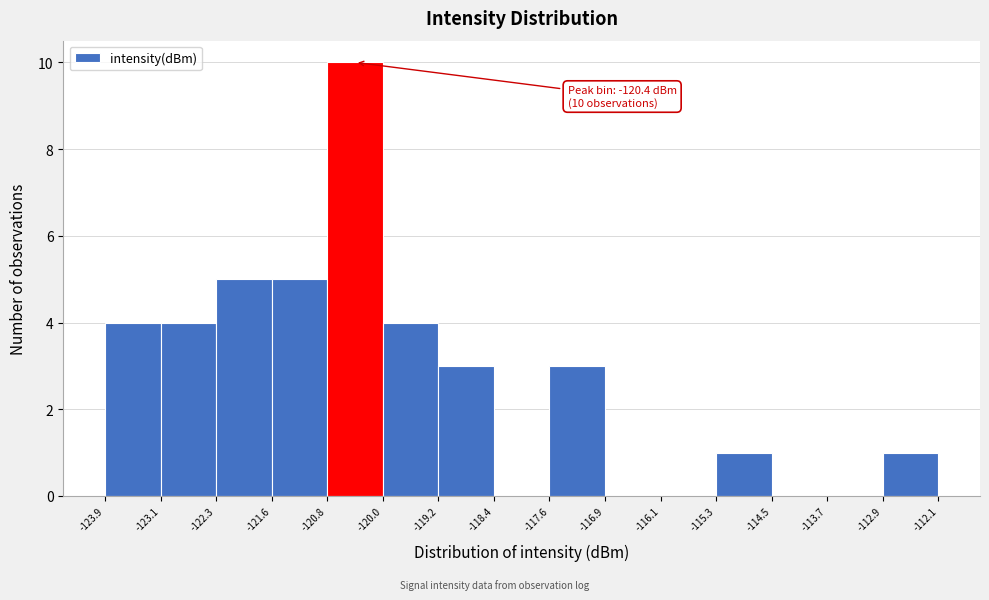

Over which range of the x-axis is the bar tallest?

-120.8 to -120.0